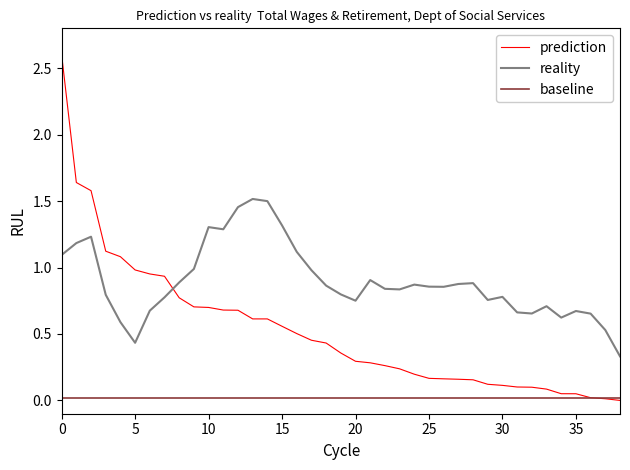

Which has a higher value, 35 or 5?

5